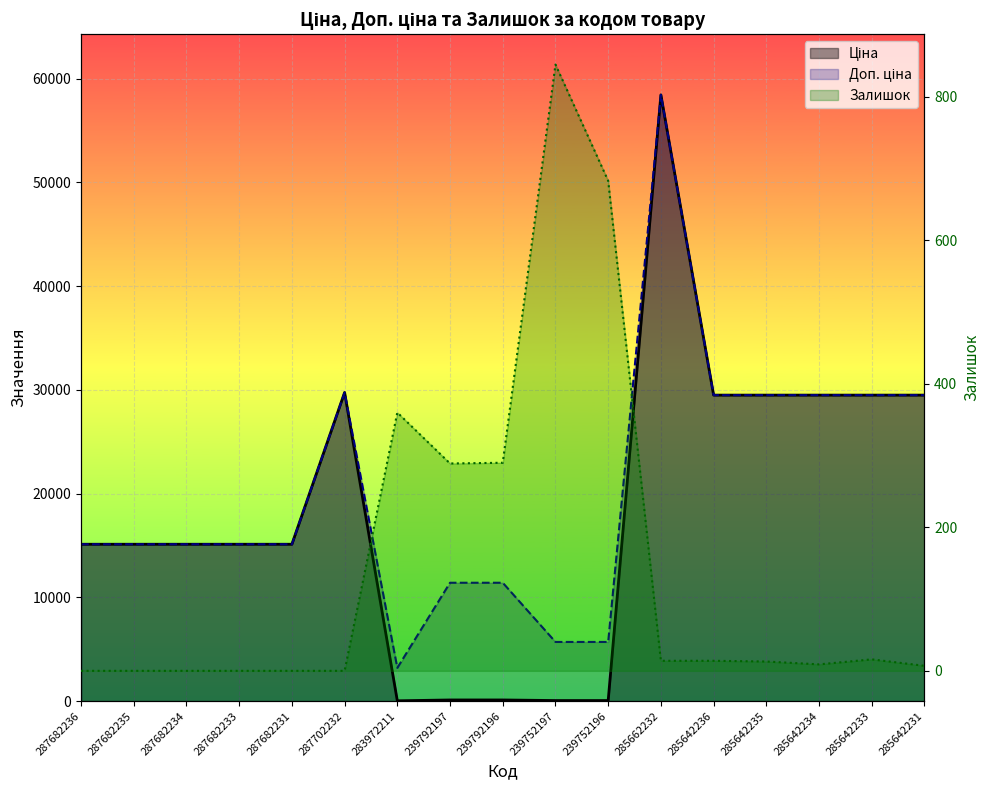

After their last crossing, which series has the higher values: Ціна or Залишок?

Ціна